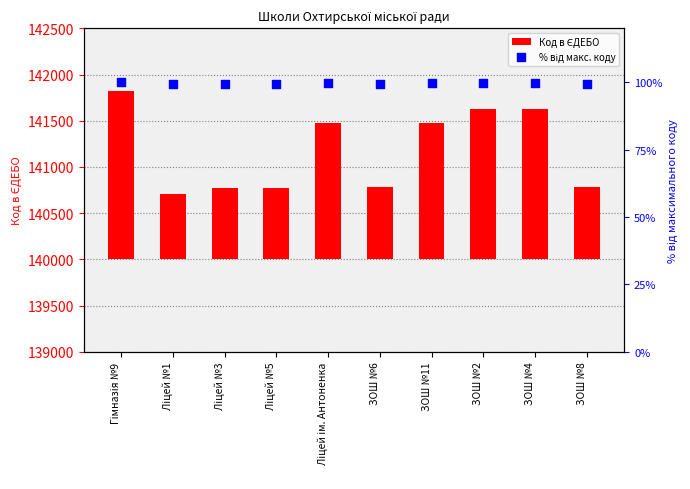

What is the total value across all series at Гімназія №9?

1918.0